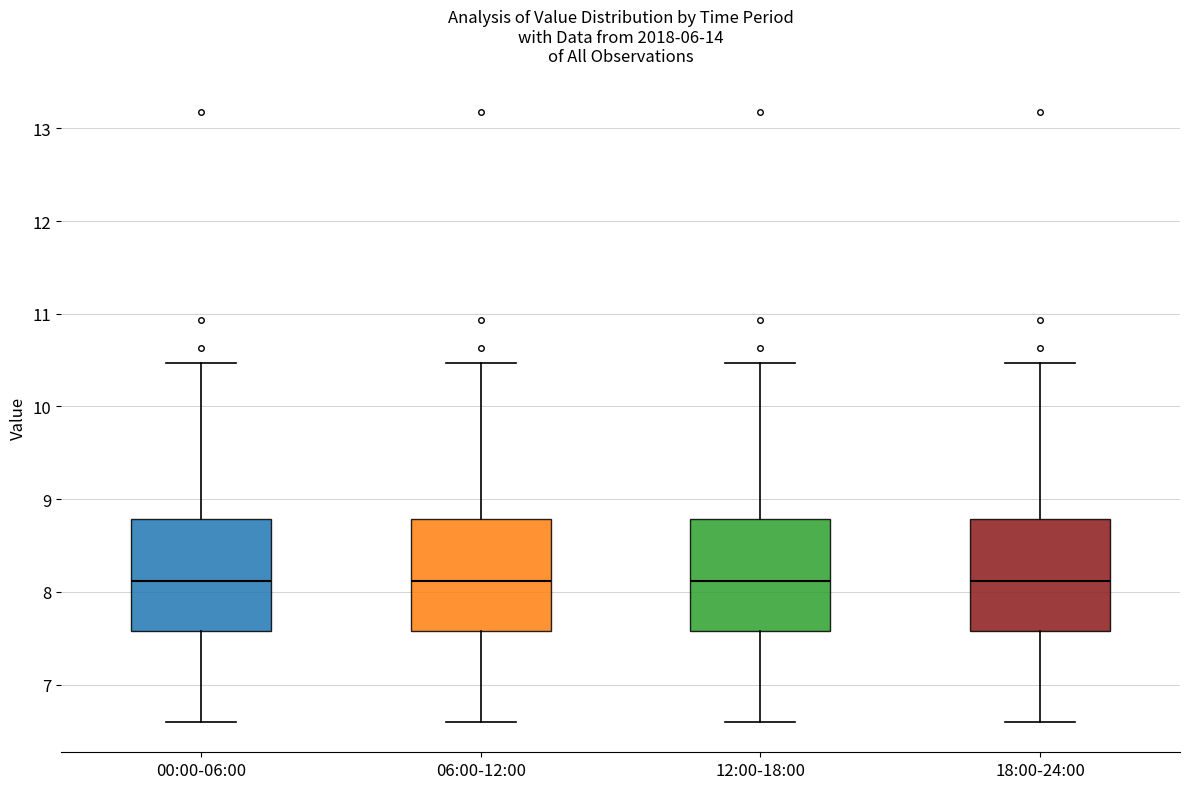

Reading left to right, read every box against the y-axis: the position of its median line, the range the box covers, and the ends of its whiskers. The values are not printed on the chart, so give them approximately, as read against the axis.

00:00-06:00: median 8.1, box 7.6 to 8.8, whiskers 6.6 to 10.5
06:00-12:00: median 8.1, box 7.6 to 8.8, whiskers 6.6 to 10.5
12:00-18:00: median 8.1, box 7.6 to 8.8, whiskers 6.6 to 10.5
18:00-24:00: median 8.1, box 7.6 to 8.8, whiskers 6.6 to 10.5